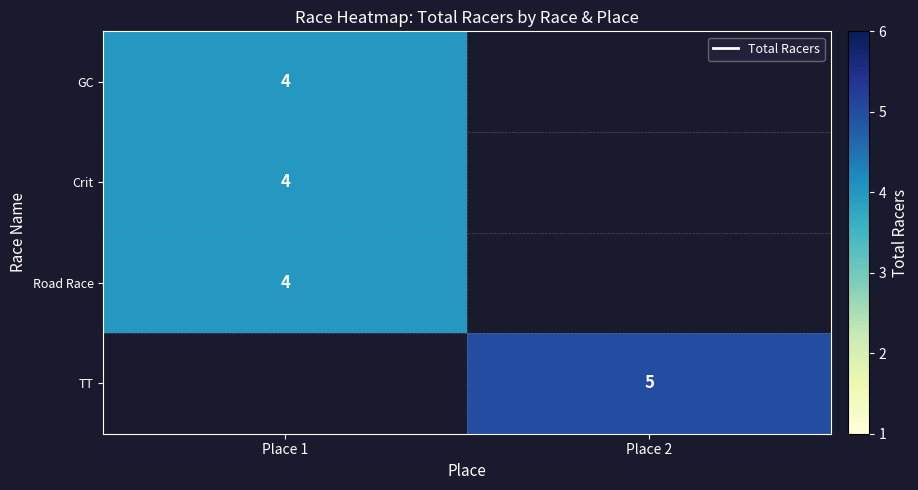

Is it true that TT equals 5 at Place 2?

True